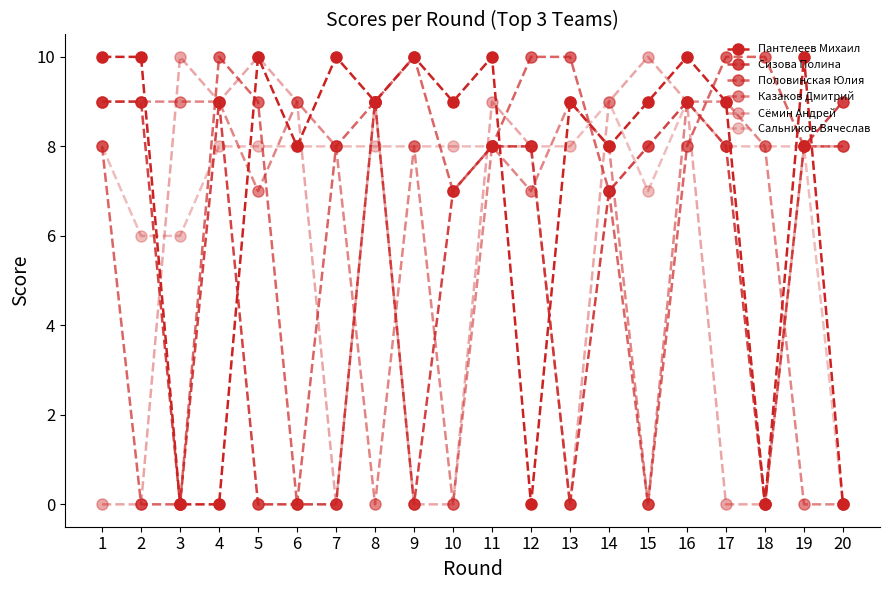

How many distinct data groups are displayed?

6